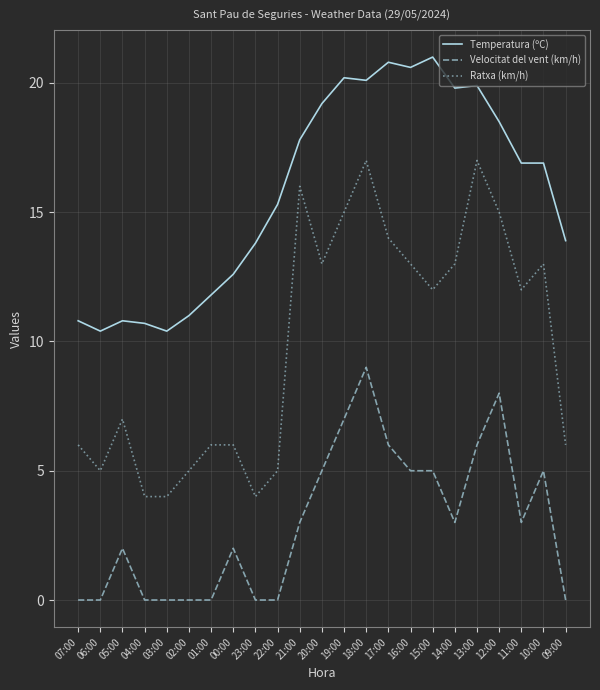

How many distinct data groups are displayed?

3